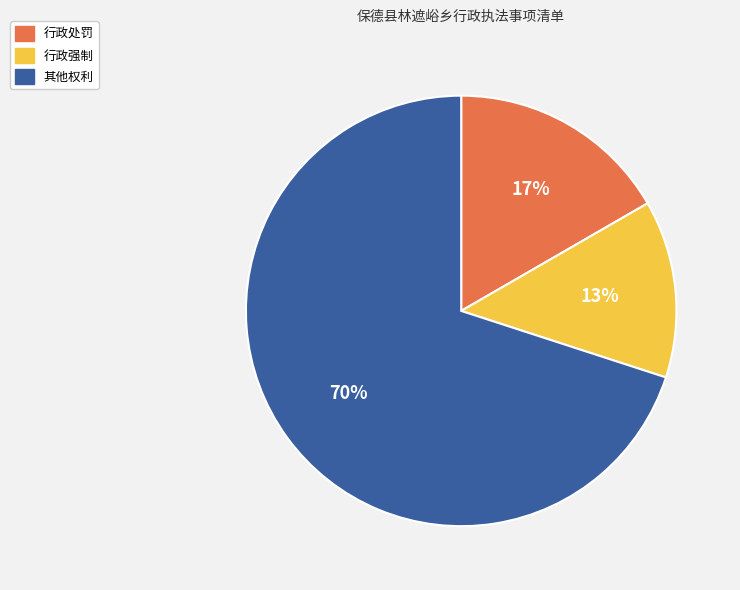

How many segments does this pie chart have?

3